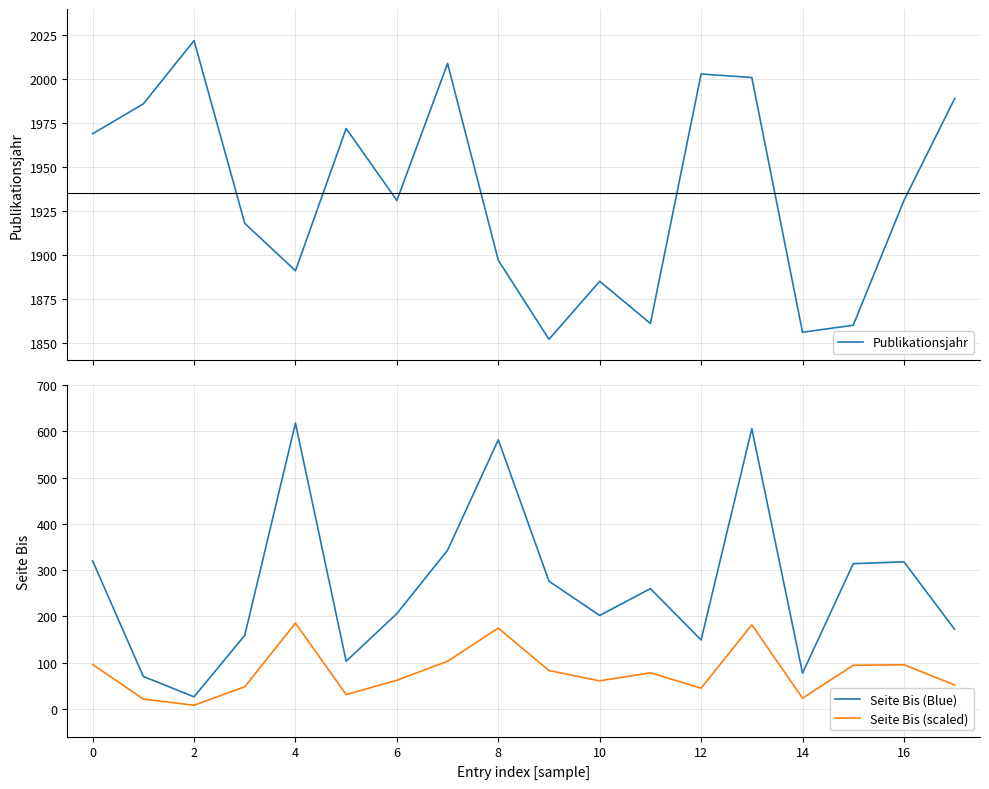

The value of Seite Bis (scaled) at 16 is 95.4. True or false?

True